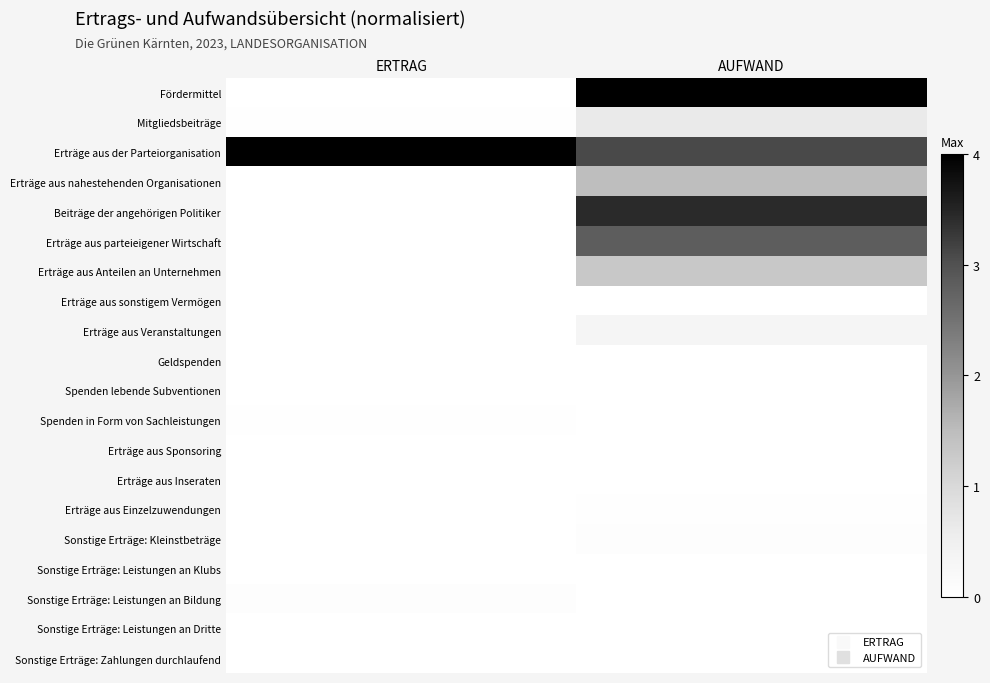

What is the total value across all series at AUFWAND?

17.2